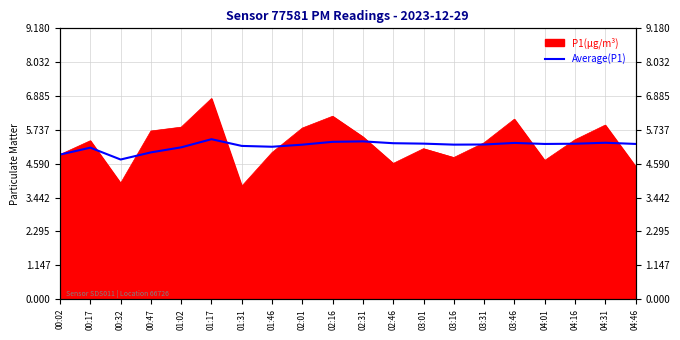

How many lines are shown in the chart?

1